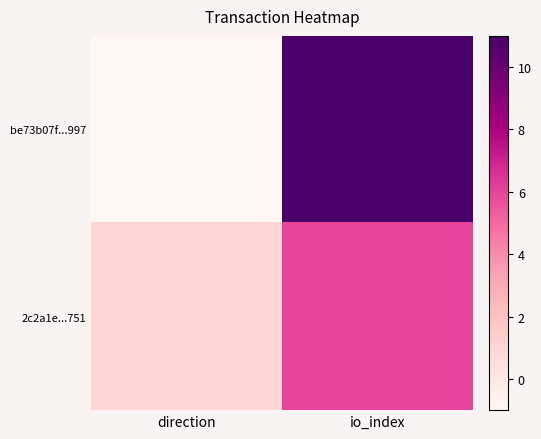

List the series in order of their overall mean, lowest first.

2c2a1e...751, be73b07f...997